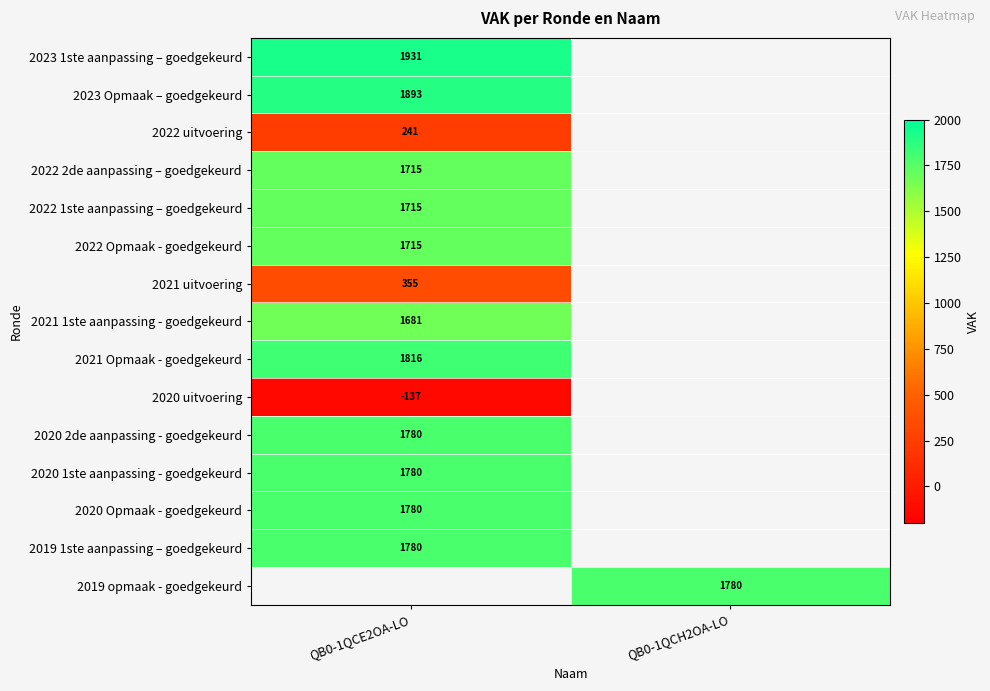

The 2019 1ste aanpassing – goedgekeurd series shows 1154 at QB0-1QCE2OA-LO. True or false?

False